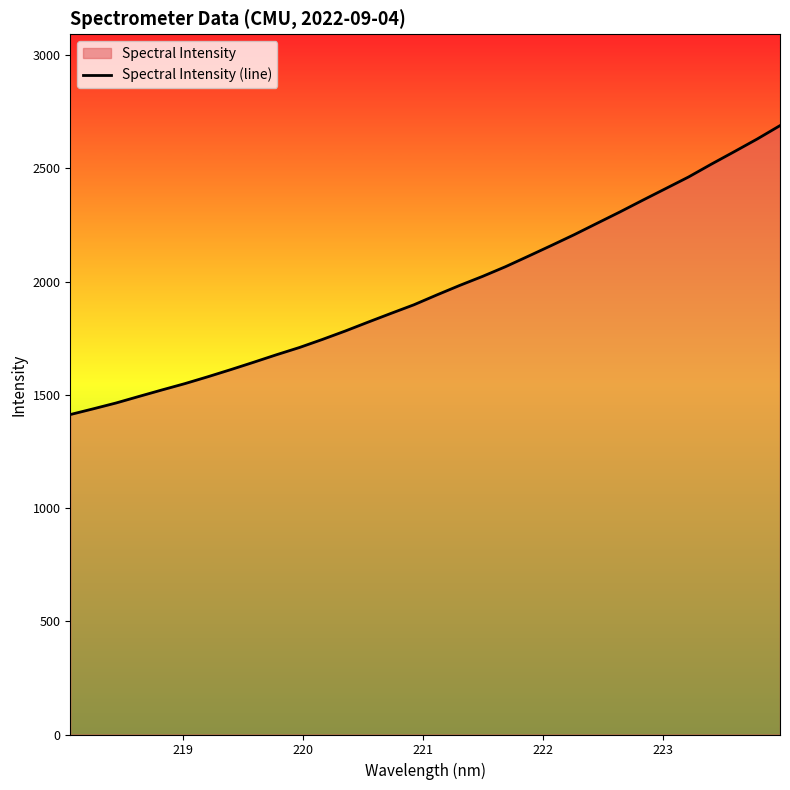

What is the minimum value shown in the chart?

1413.1